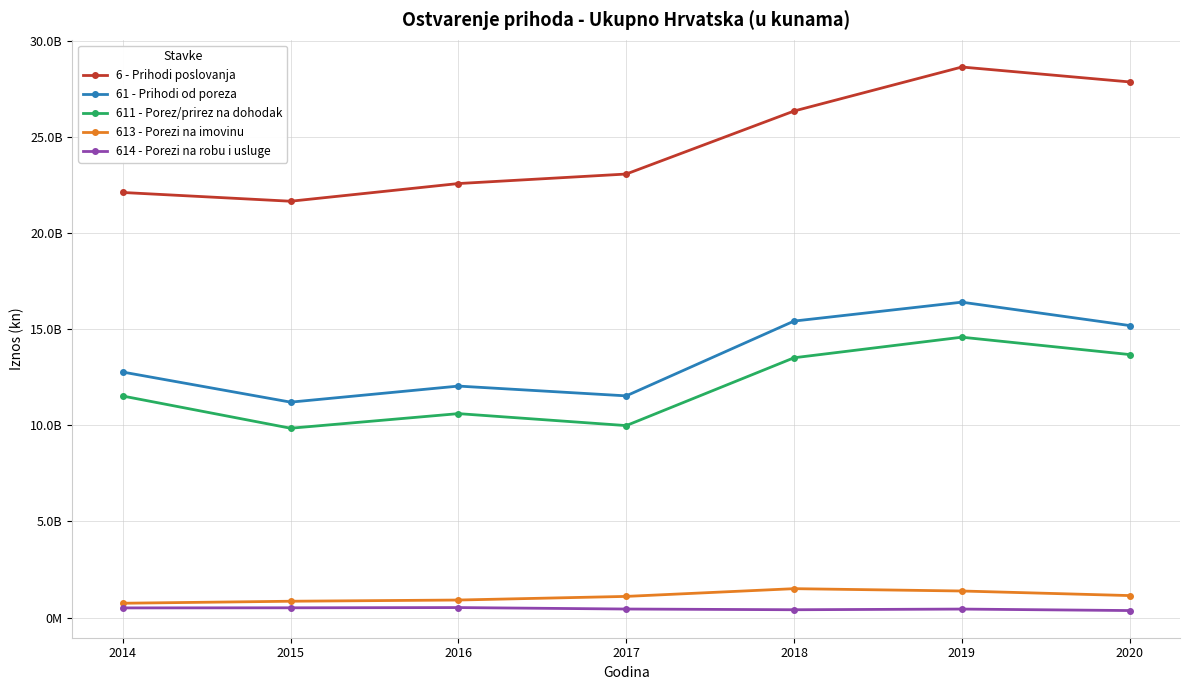

What are all the series names shown in the legend?

6 - Prihodi poslovanja, 61 - Prihodi od poreza, 611 - Porez/prirez na dohodak, 613 - Porezi na imovinu, 614 - Porezi na robu i usluge